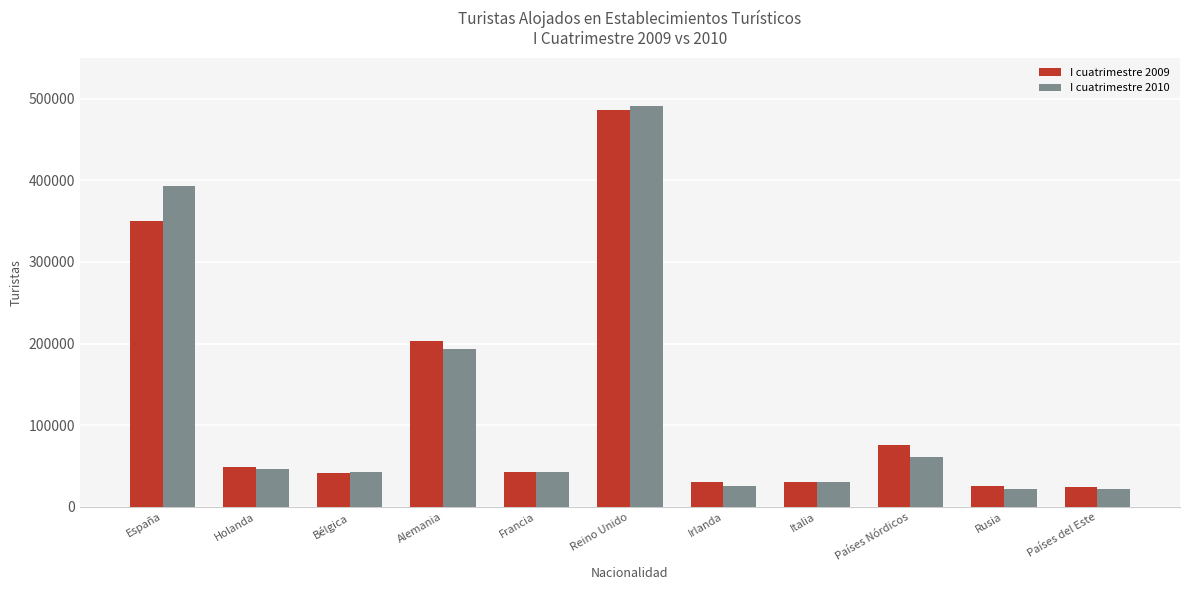

What is the sum of the I cuatrimestre 2010 values at Países Nórdicos and Países del Este?

83491